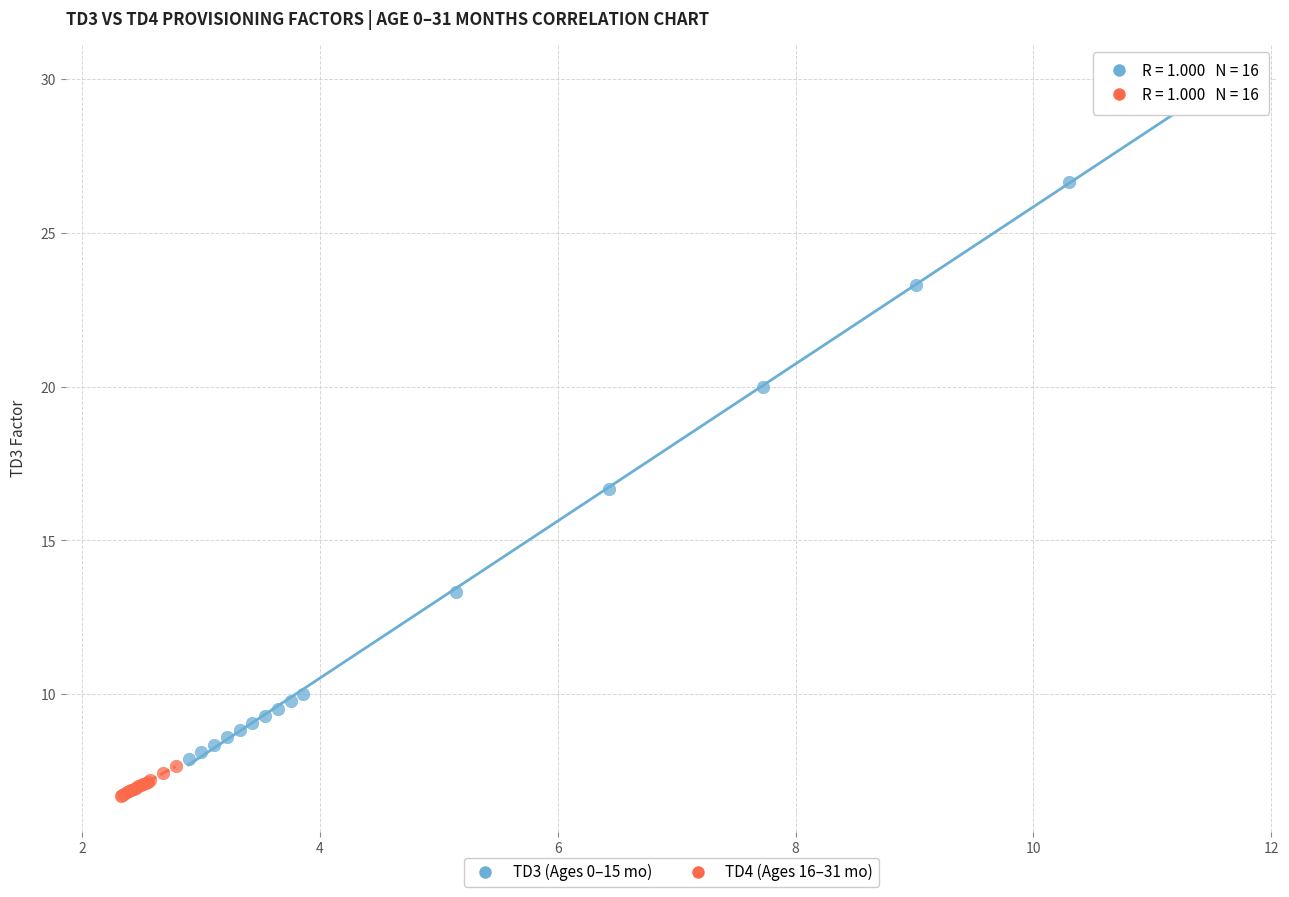

What are all the series names shown in the legend?

TD3 (Ages 0–15 mo), TD4 (Ages 16–31 mo)